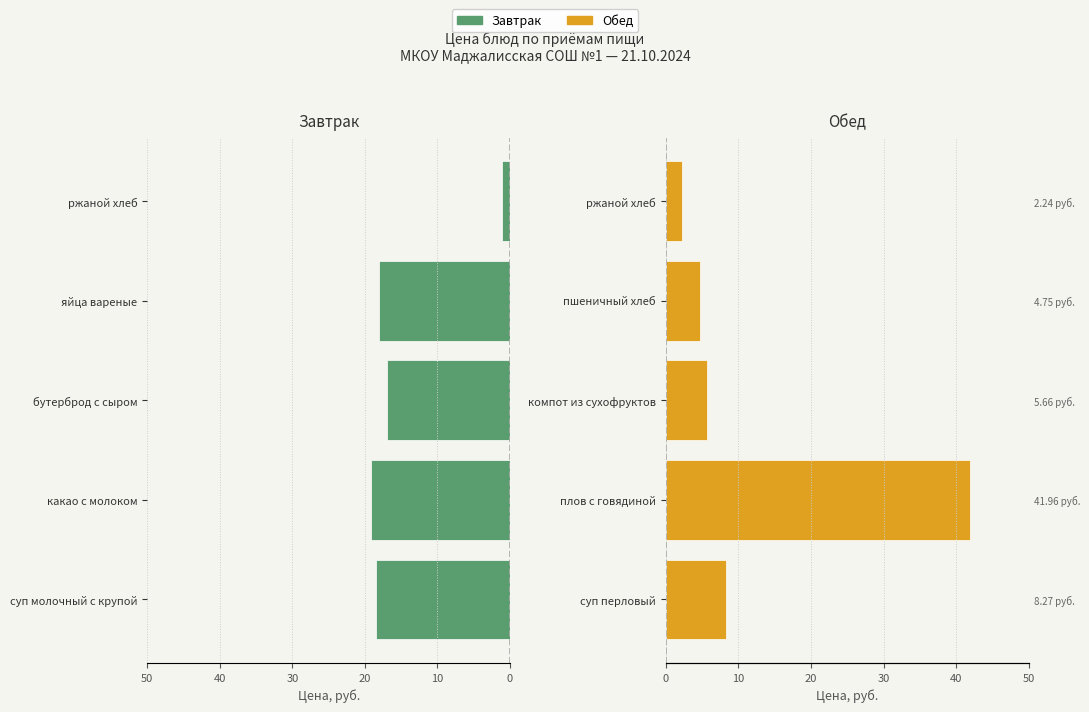

At 20, list the series in order from smallest to largest.

Завтрак, Обед